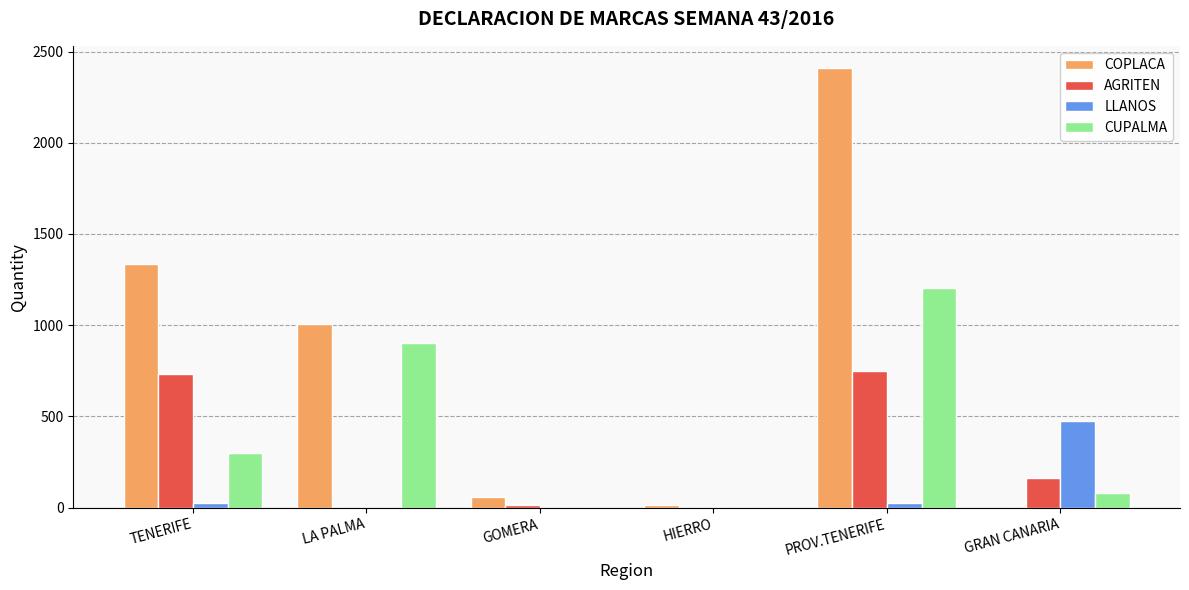

The value of LLANOS at LA PALMA is -322. True or false?

False